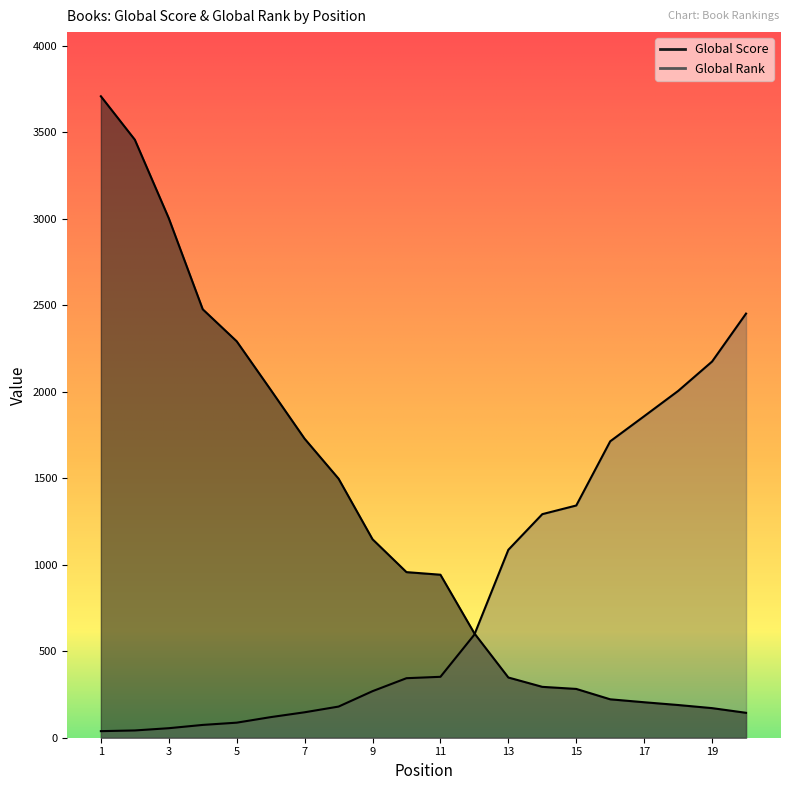

How many lines are shown in the chart?

2